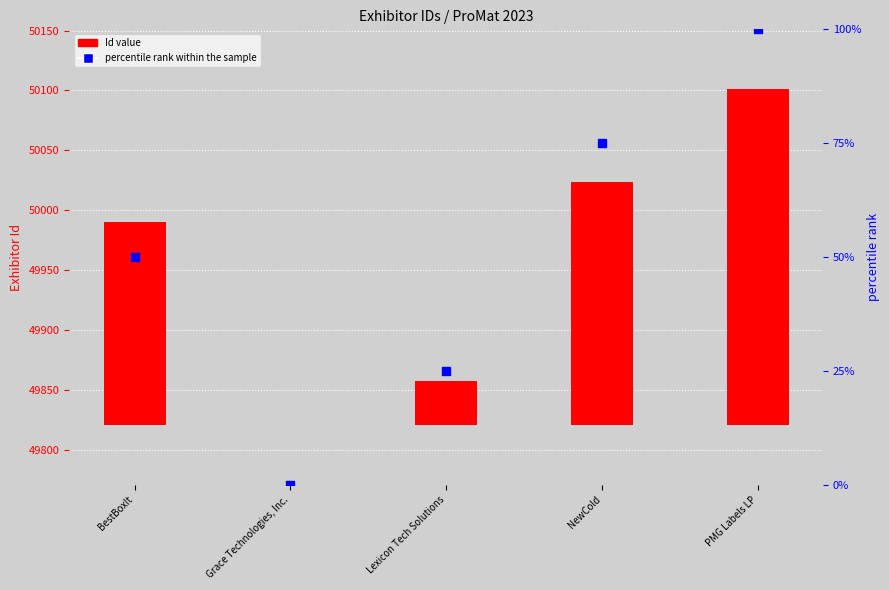

At which category is the sum across all series the highest?

PMG Labels LP